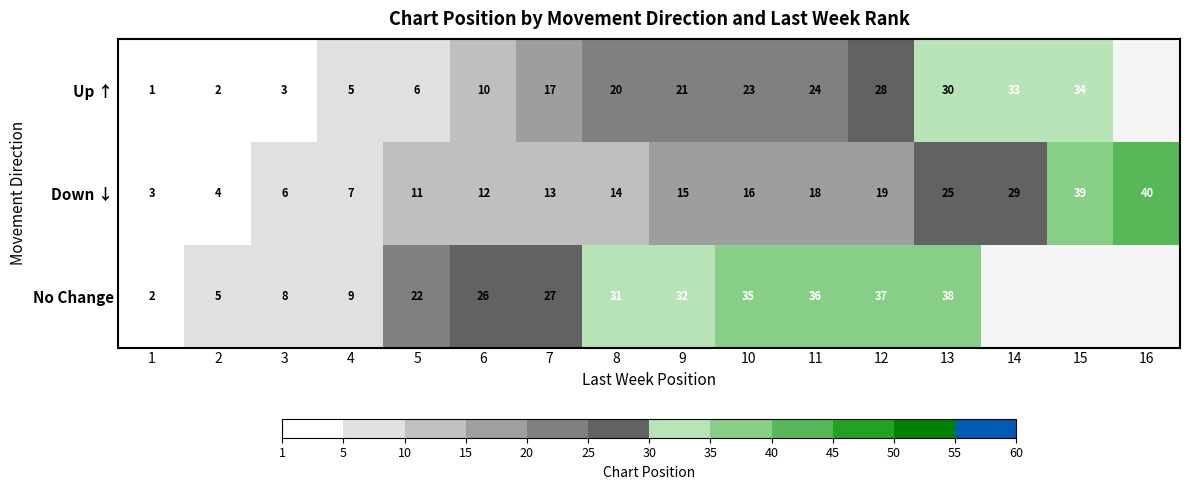

What is the difference between the highest and lowest values at 11?

18